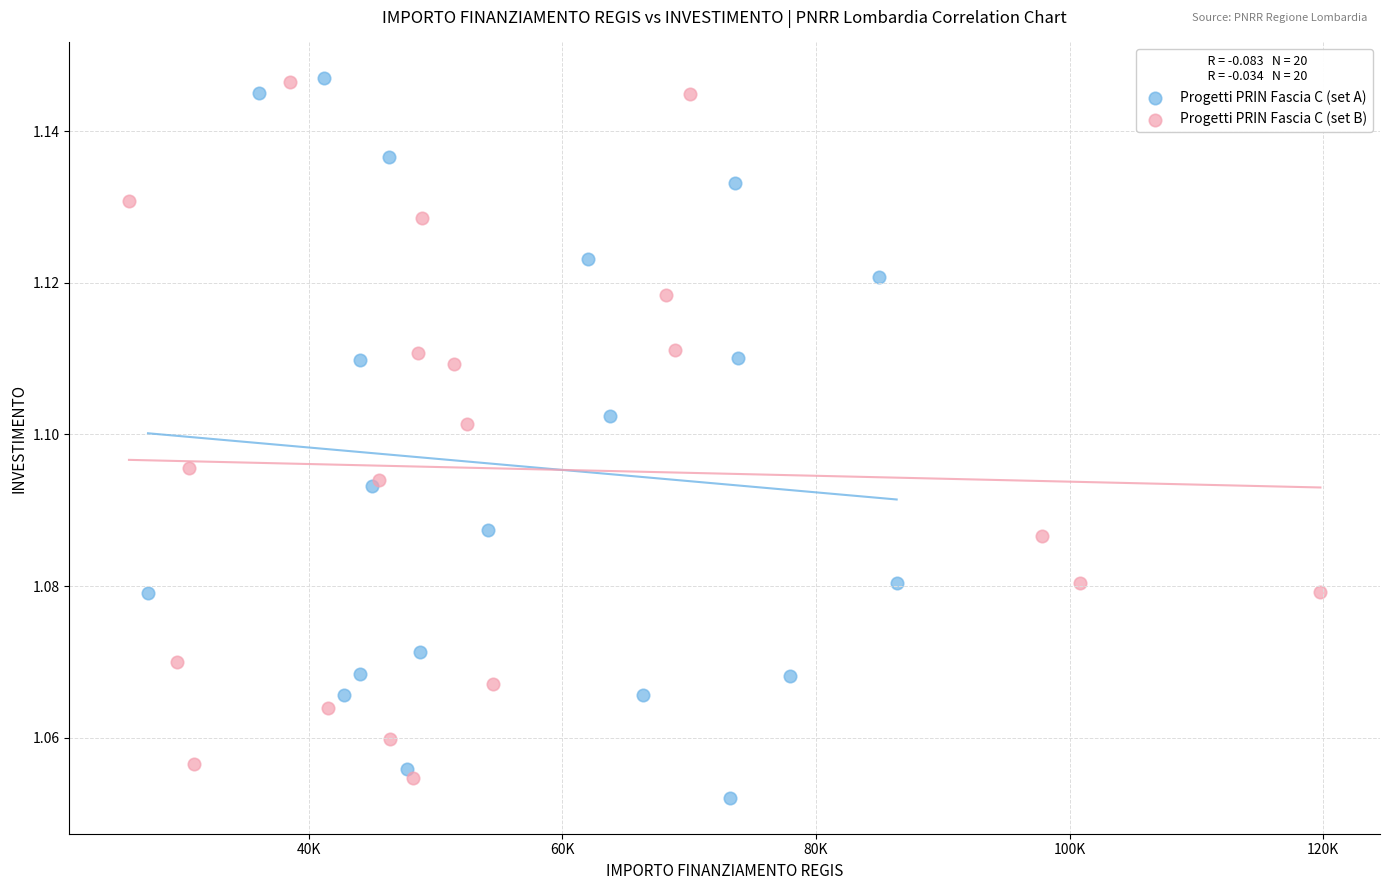

What are all the series names shown in the legend?

Progetti PRIN Fascia C (set A), Progetti PRIN Fascia C (set B)